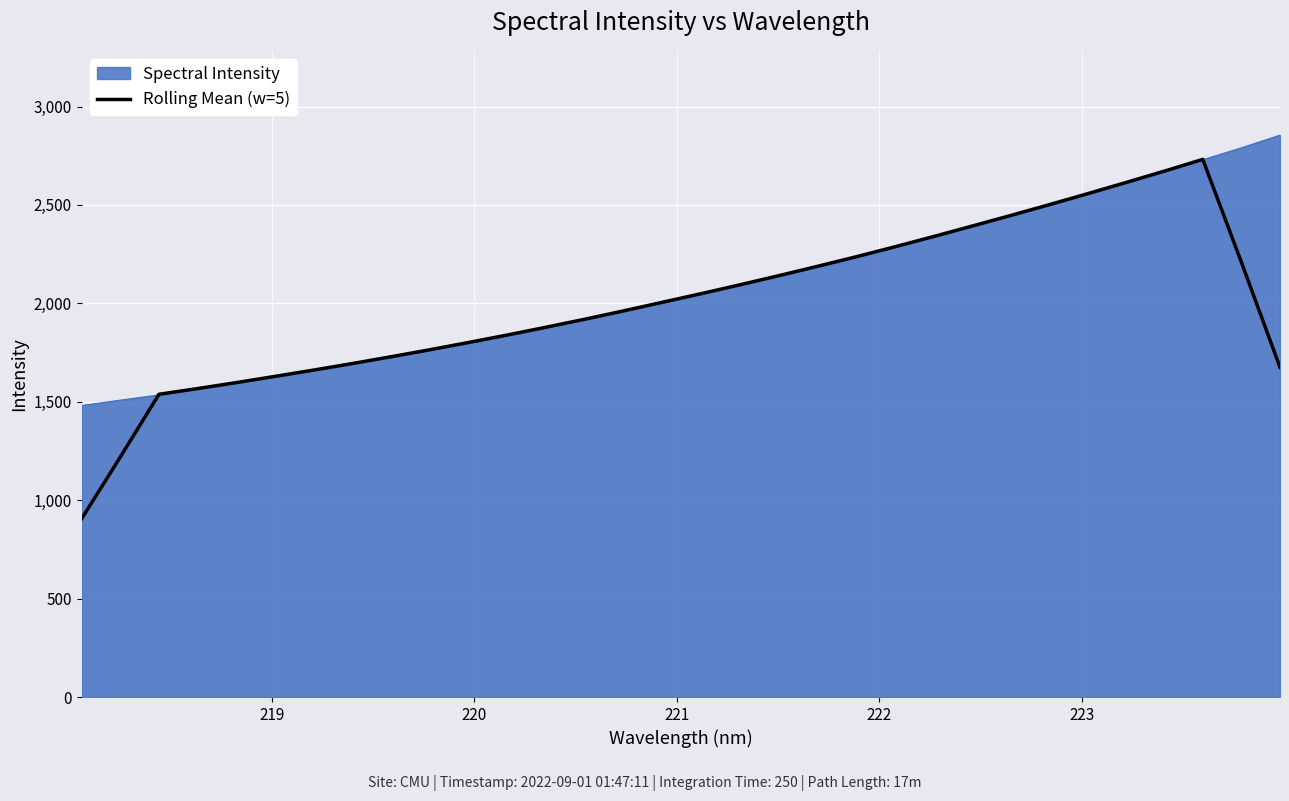

What is the minimum value shown in the chart?

904.8